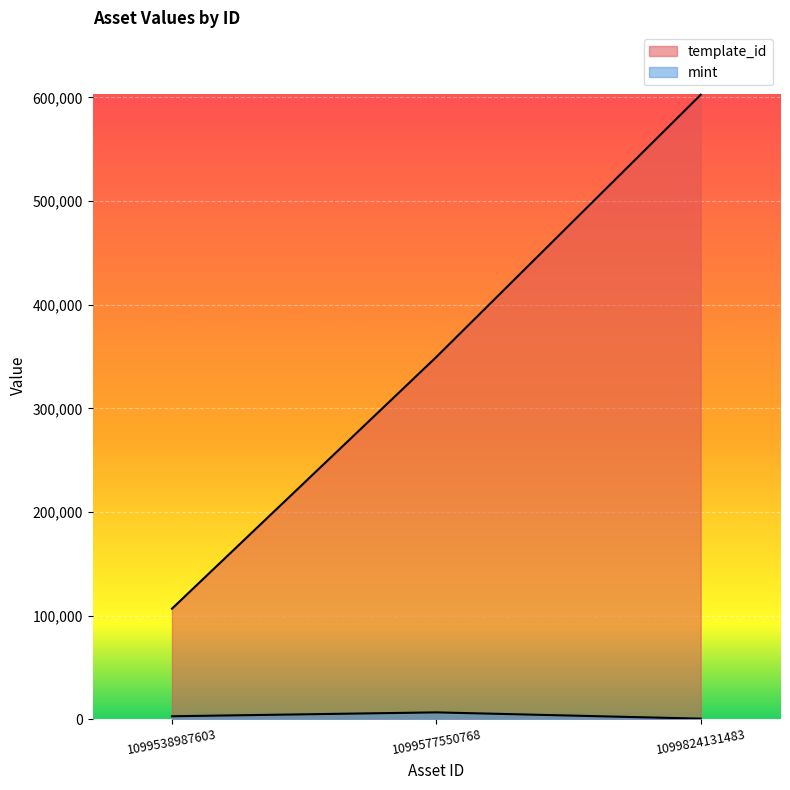

Reading left to right, transcribe all the data shown in this chart.

template_id: 106640	349523	602592
mint: 2791	6552	488